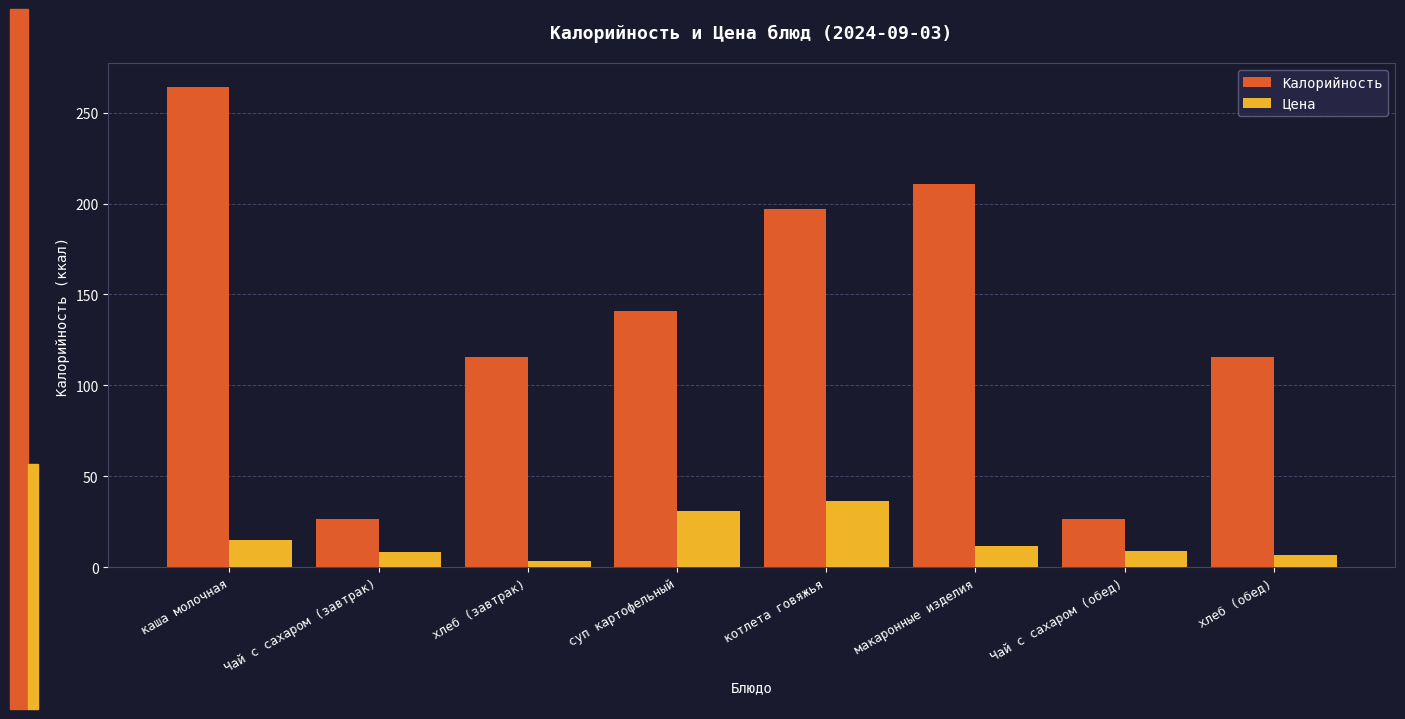

Which label corresponds to the largest value in the chart?

каша молочная